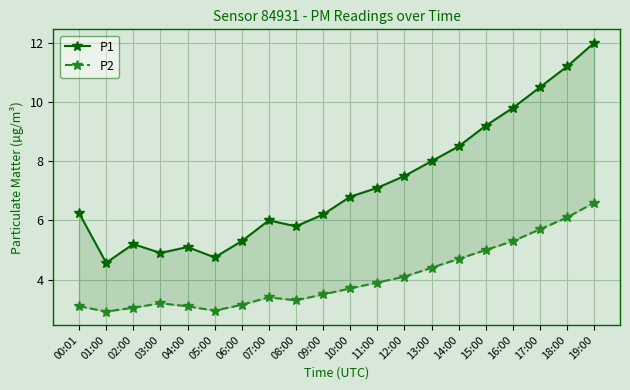

Rank the series at 14:00 from highest to lowest value.

P1, P2